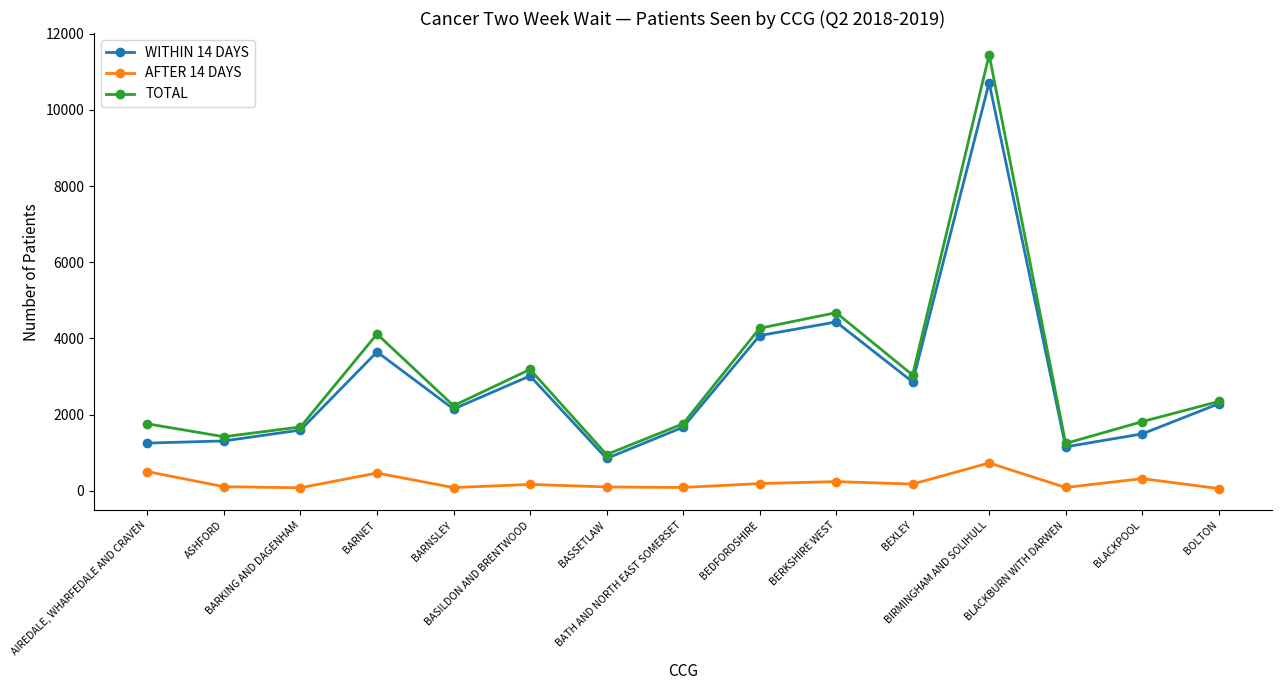

True or false: TOTAL and AFTER 14 DAYS cross at least once.

False